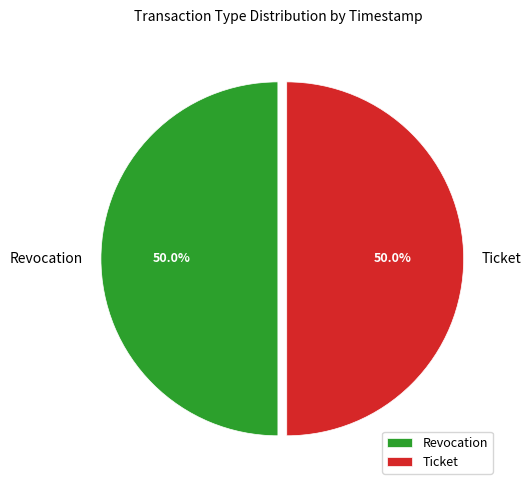

How much of the chart is everything except Revocation?

50.0%